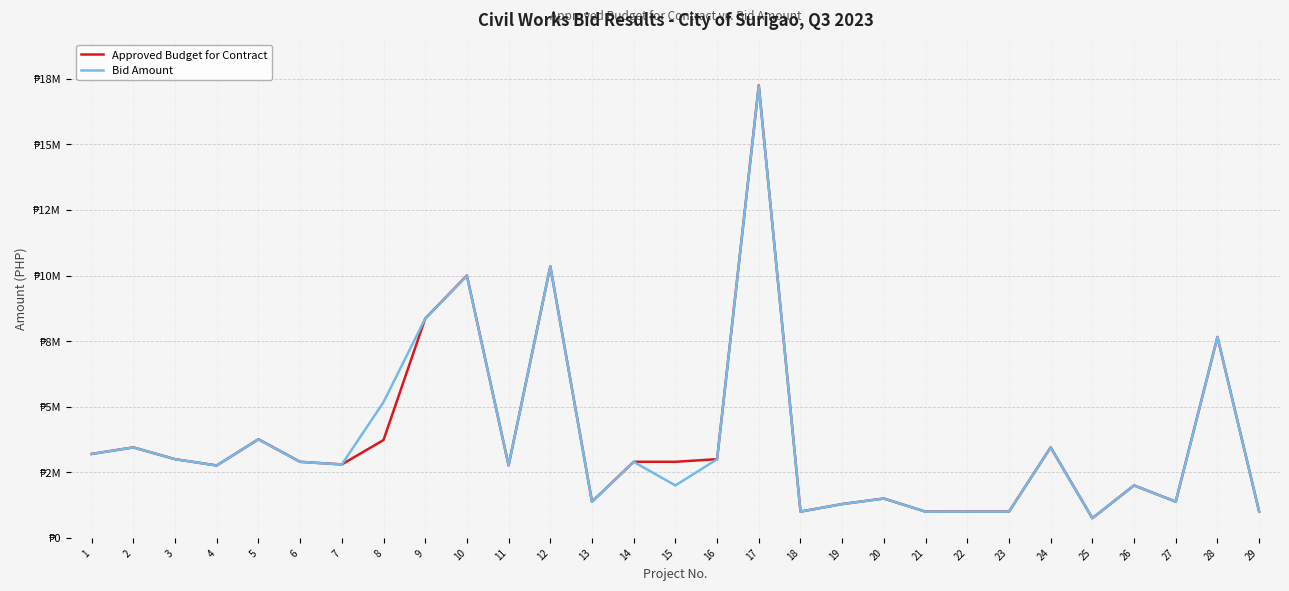

Reading left to right, what are all the values shown in this chart?

Approved Budget for Contract: 3200000.0	3450000.0	3000000.0	2760000.0	3760000.0	2900000.0	2800000.0	3729000.0	8360345.0	10000000.0	2764044.2	10350000.0	1380000.0	2900000.0	2900000.0	3000000.0	17250000.0	1000000.0	1290000.0	1500000.0	1000000.0	1000000.0	1000000.0	3450000.0	750000.0	2000000.0	1380000.0	7659000.0	1000000.0
Bid Amount: 3198711.7	3448527.5	2997970.7	2758988.9	3754871.2	2897904.9	2797638.7	5173896.0	8356715.7	9988000.0	2762393.9	10347725.2	1372061.1	2896963.1	1998952.6	2996404.6	17231089.3	999603.9	1287525.8	1498200.2	997441.0	999633.5	998922.1	3449000.0	748741.2	1999209.0	1376002.1	7654593.3	999283.0